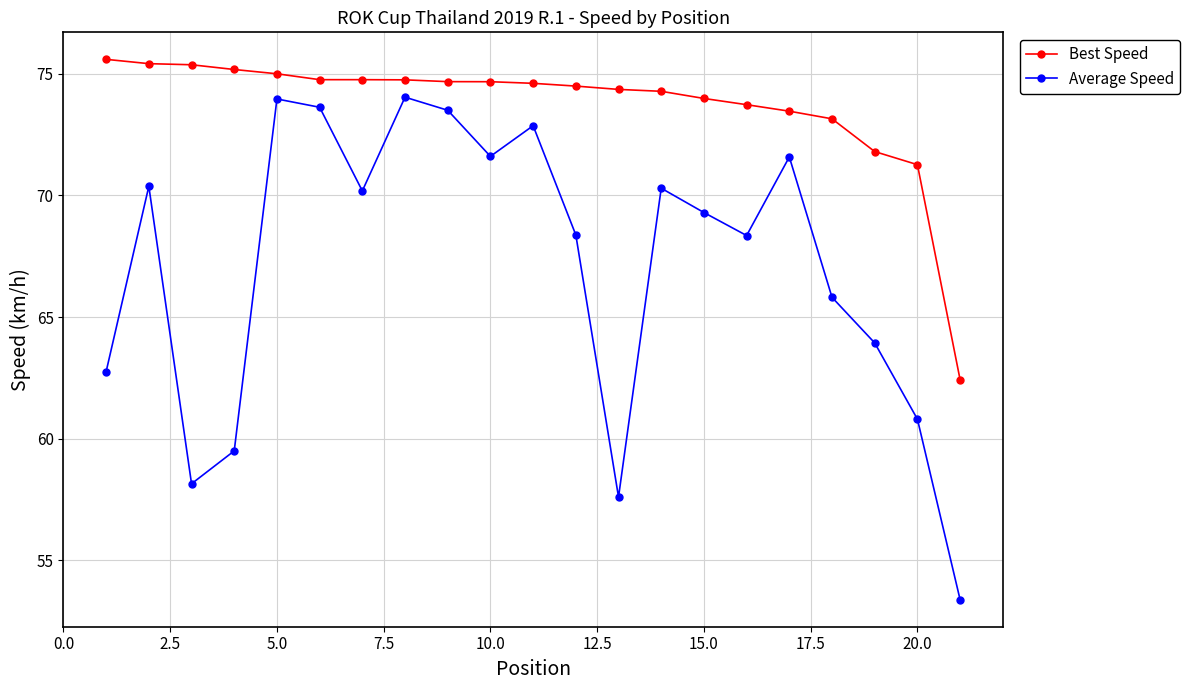

What is the greatest value displayed?

75.6